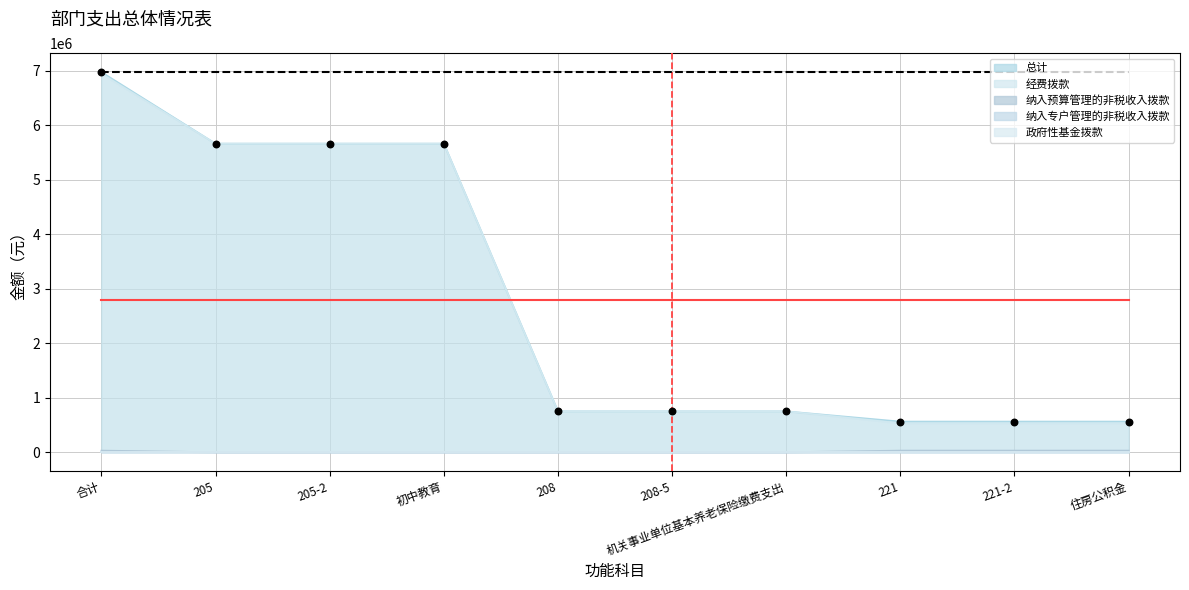

Which series has the largest total across all categories?

总计